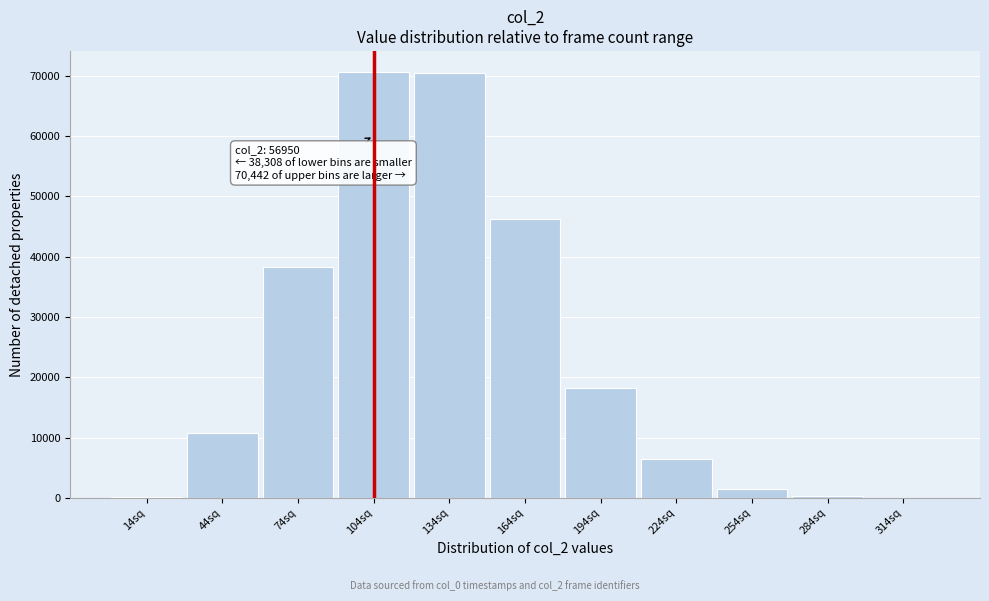

Between 254sq and 134sq, which is larger?

134sq